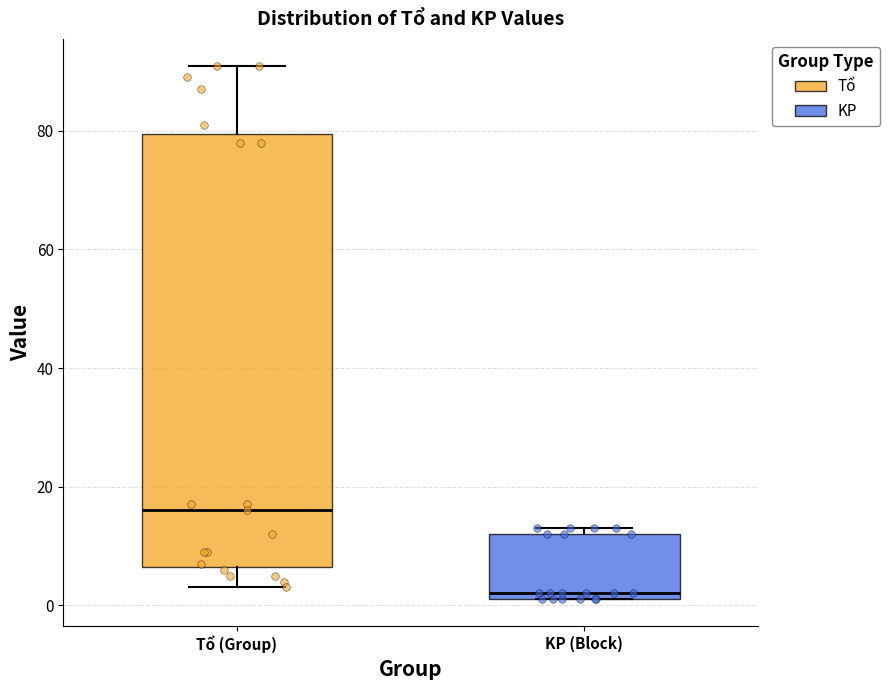

Reading left to right, read every box against the y-axis: the position of its median line, the range the box covers, and the ends of its whiskers. The values are not printed on the chart, so give them approximately, as read against the axis.

Tổ (Group): median 16, box 6 to 80, whiskers 4 to 92
KP (Block): median 2 (just above the box's lower edge), box 2 to 12, whiskers 2 to 14